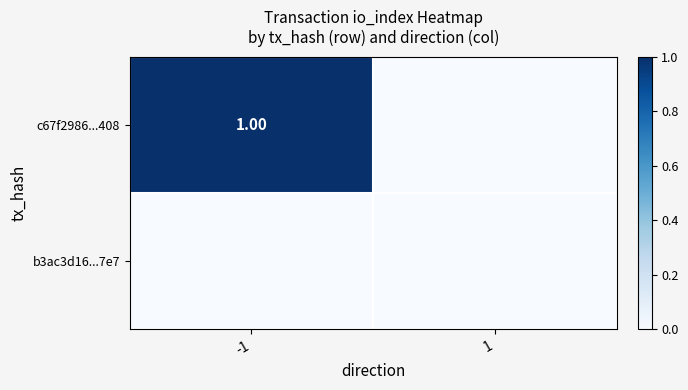

At how many categories does at least one series exceed 0?

1